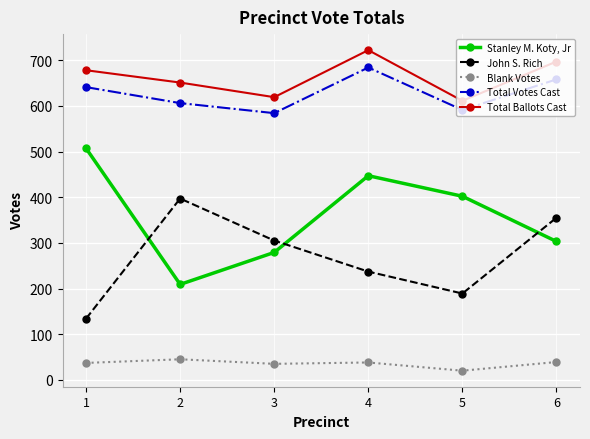

What is the approximate value of John S. Rich at 2, to the nearest 10?

400